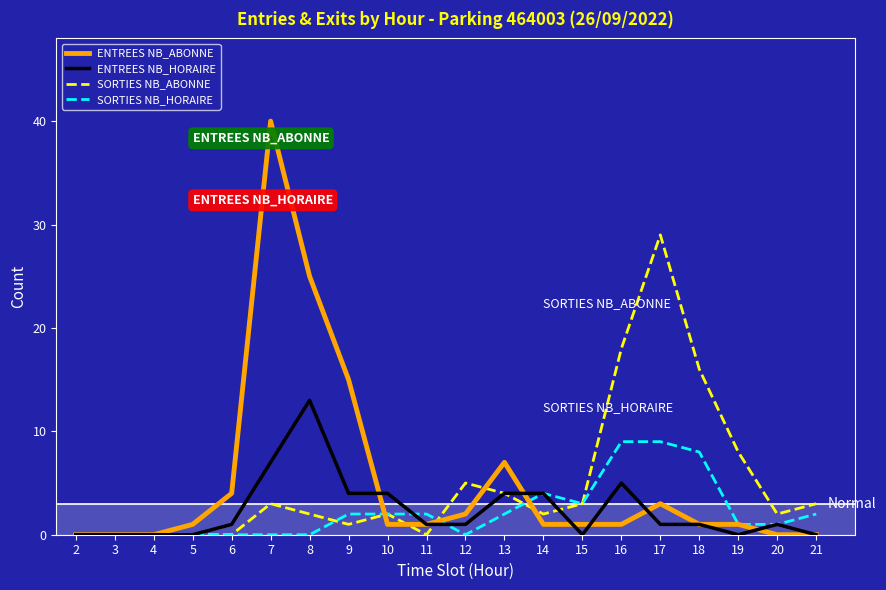

The value of ENTREES NB_ABONNE at 6 is 6. True or false?

False